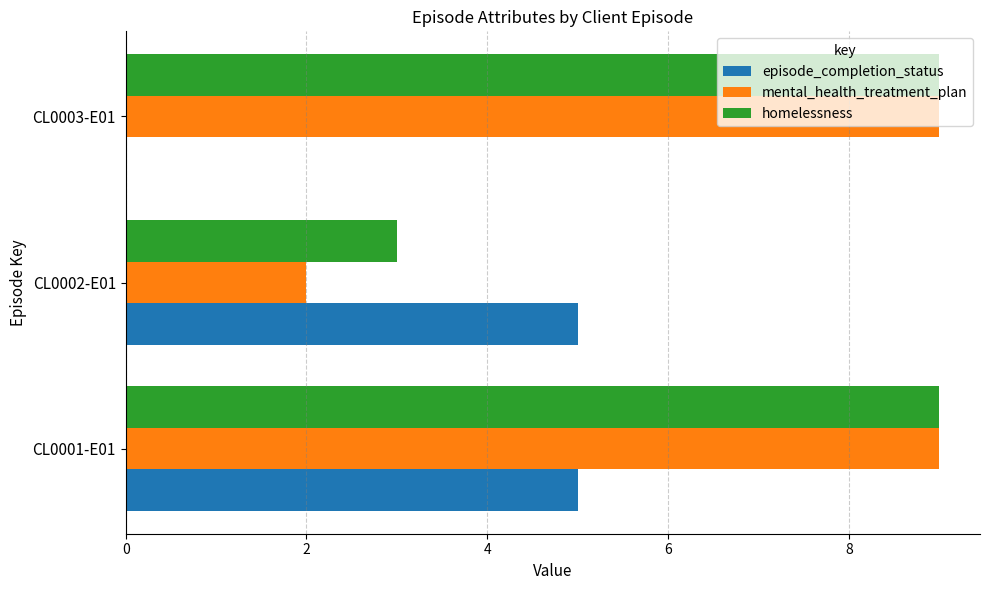

True or false: mental_health_treatment_plan has a value of 2 at CL0002-E01.

True